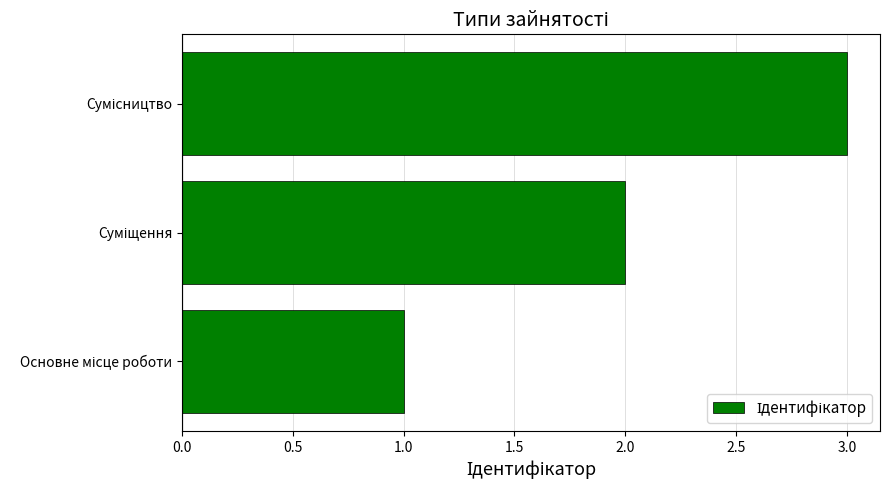

What is the maximum value shown in the chart?

3